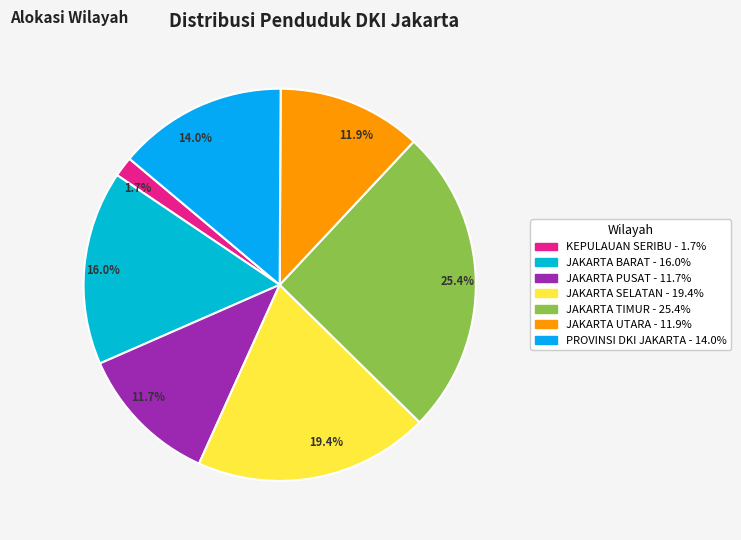

How many slices are in this pie chart?

7